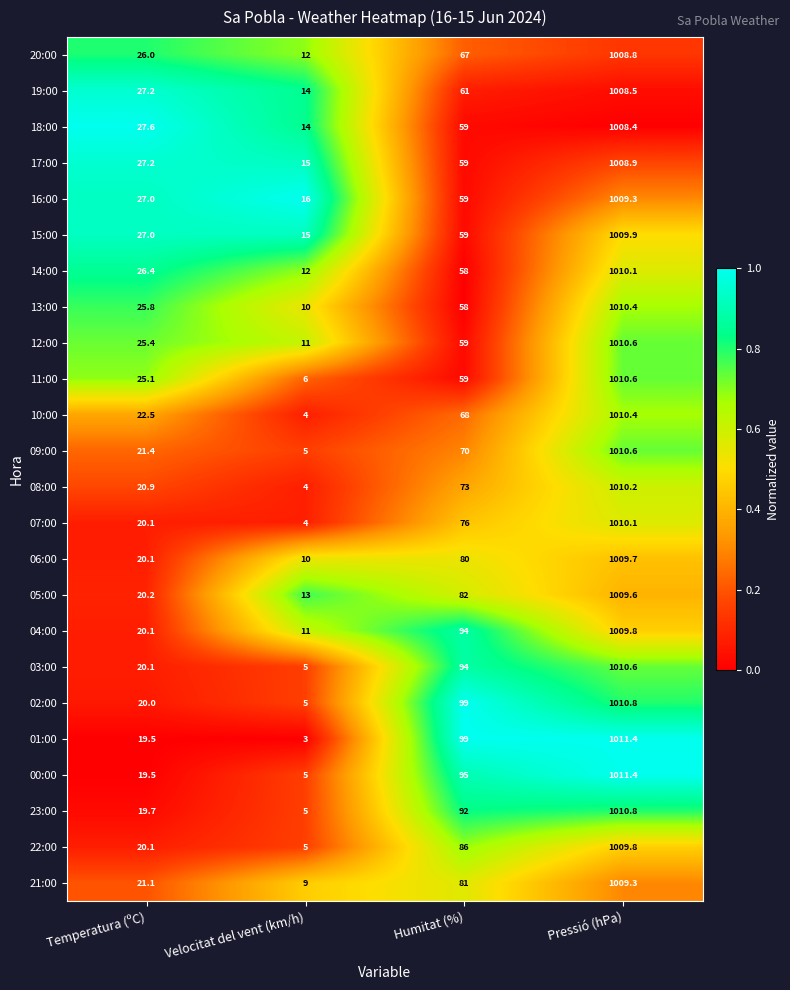

What is the greatest value displayed?

1011.4